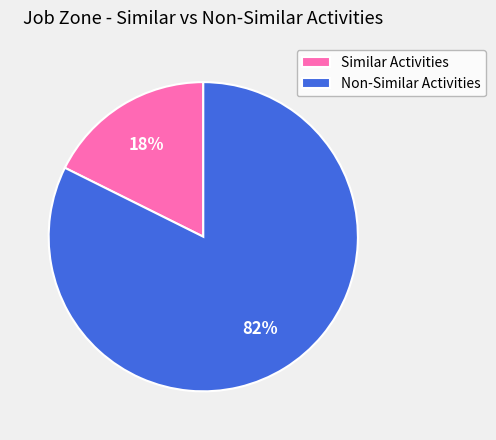

Does any single category account for the majority?

Yes